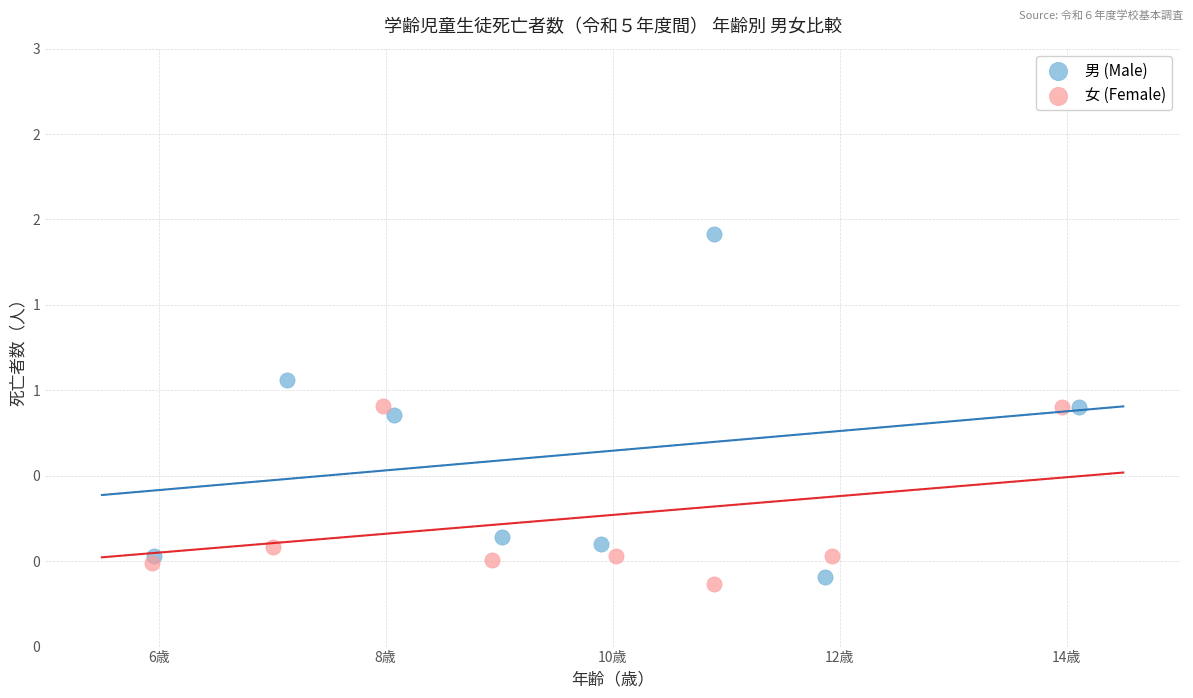

Which series contains the highest Y value?

男 (Male)